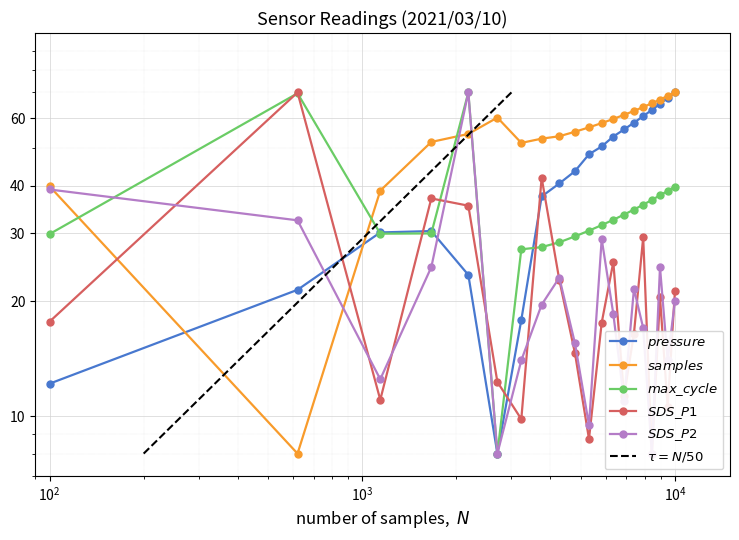

Count the number of categories in the chart.

20